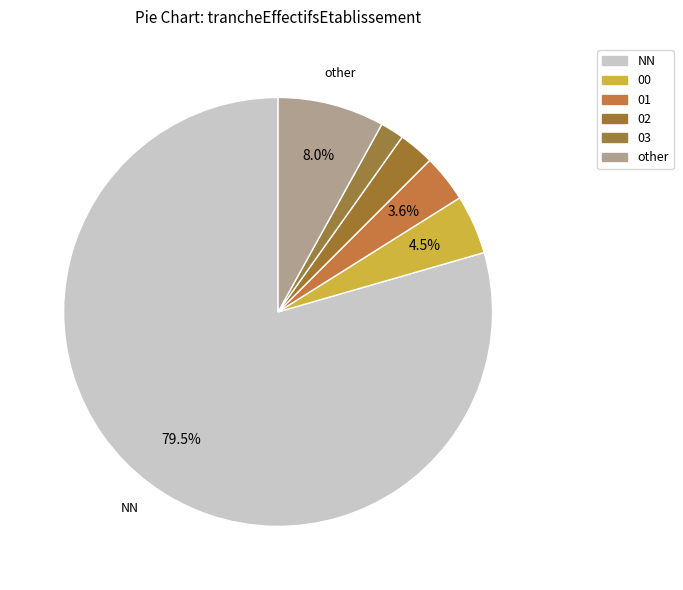

True or false: 02 accounts for 3% of the total.

True